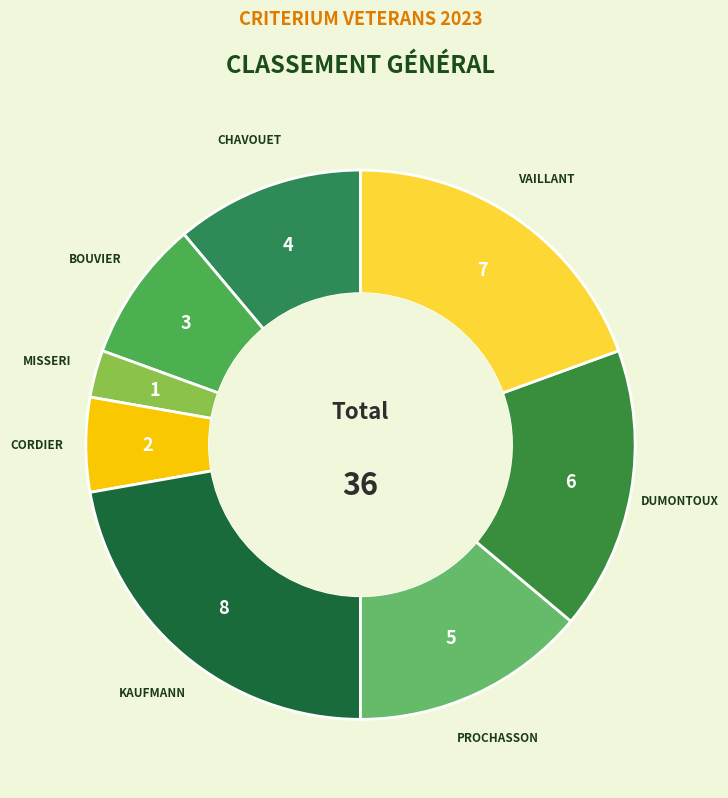

How many segments does this pie chart have?

8